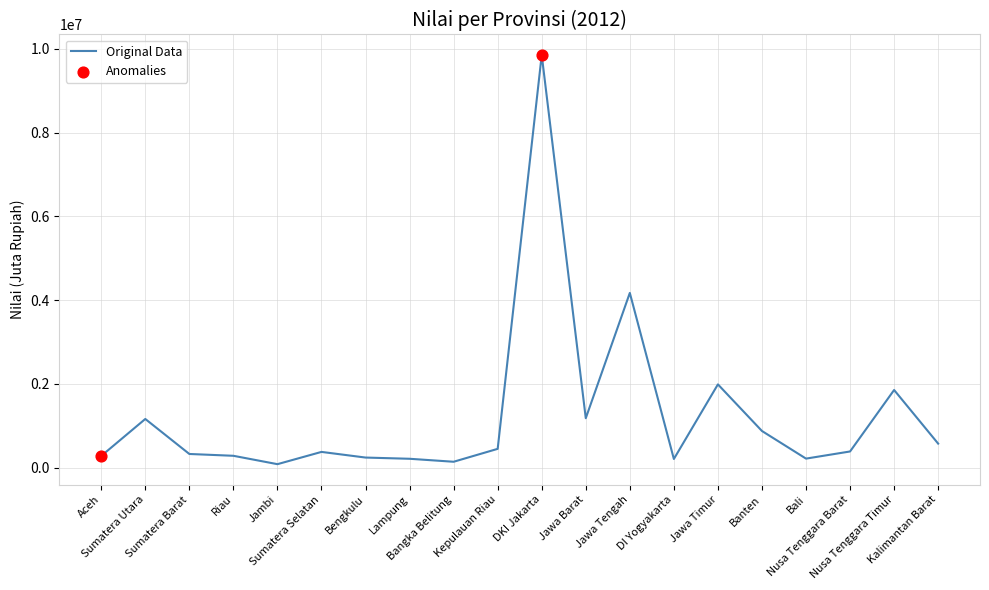

What is the ratio of the value at Kalimantan Barat to the value at Lampung?

2.7